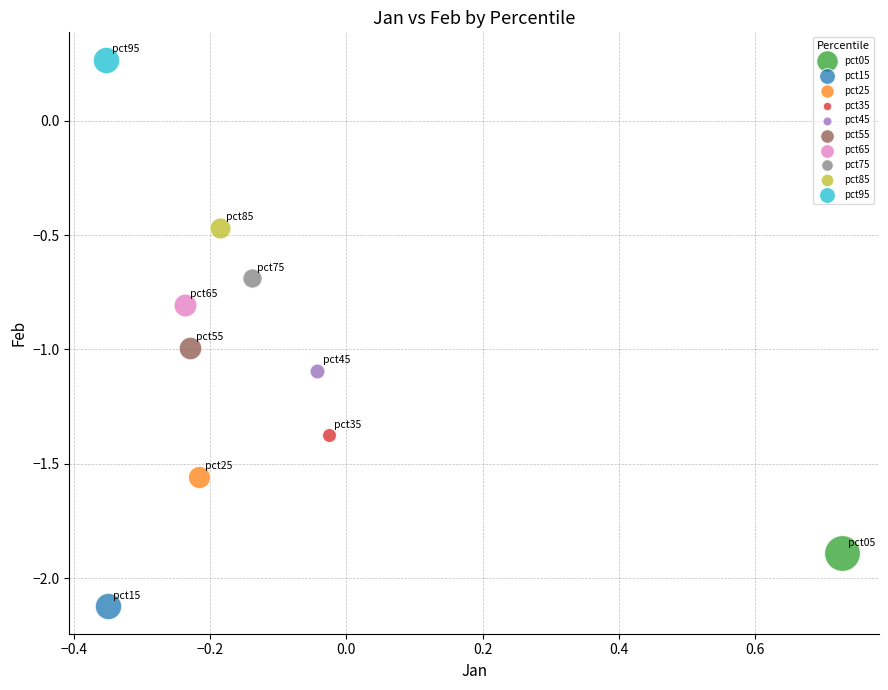

What are all the series names shown in the legend?

pct05, pct15, pct25, pct35, pct45, pct55, pct65, pct75, pct85, pct95